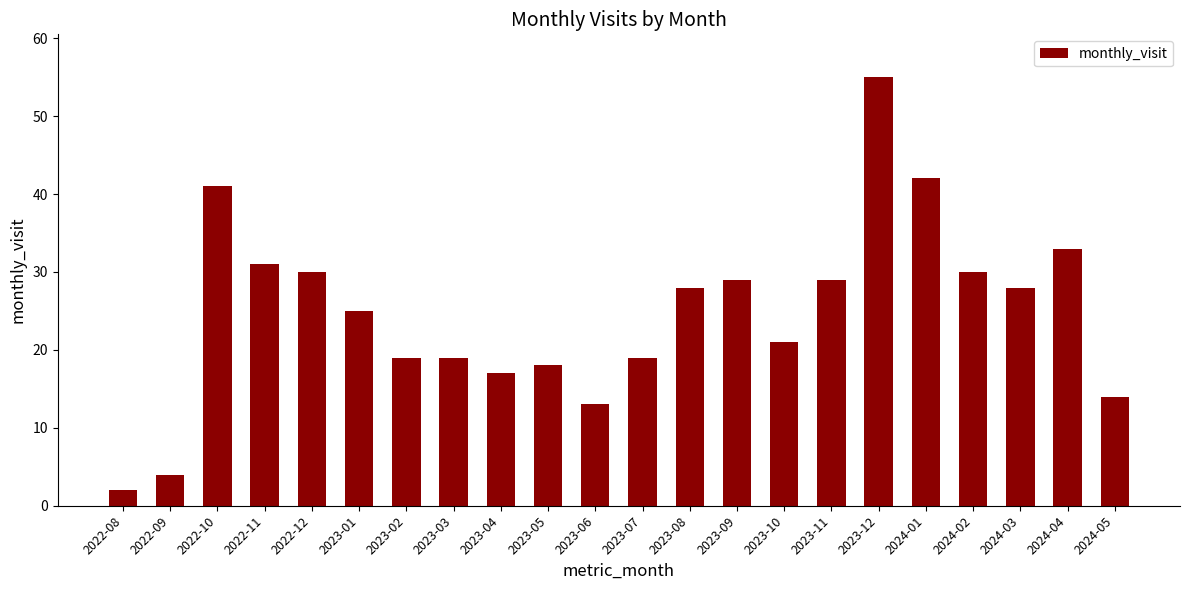

At which label does the data first exceed 28?

2022-10